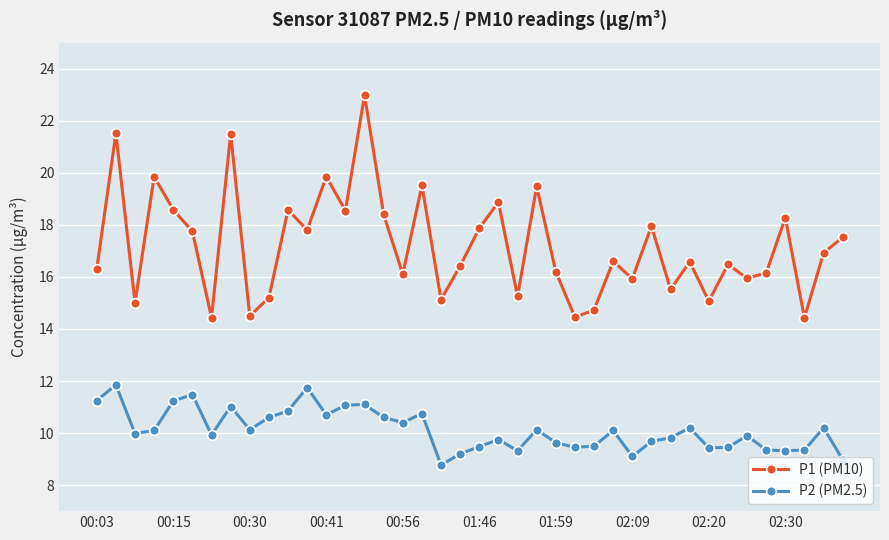

What is the value of the P2 (PM2.5) point at the 30th from the left?

9.7